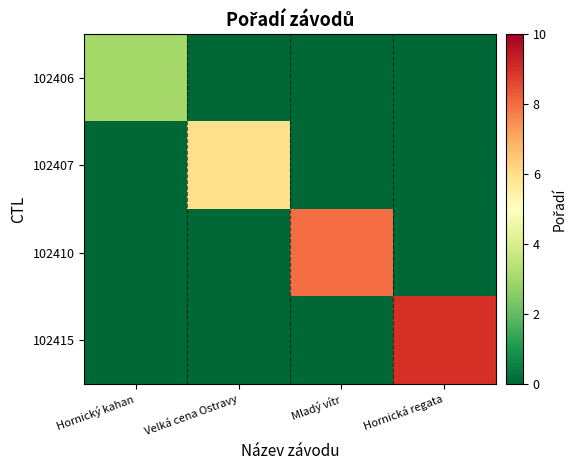

At how many categories does at least one series exceed 4?

3